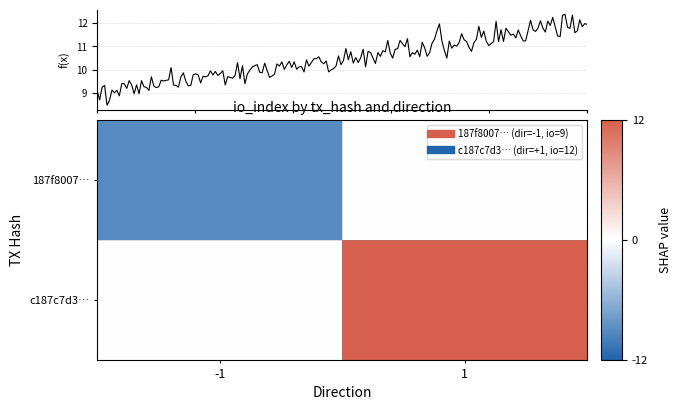

How many values in 187f8007fefd402e3ff2c24024aa72d53fbc48f are below zero?

1